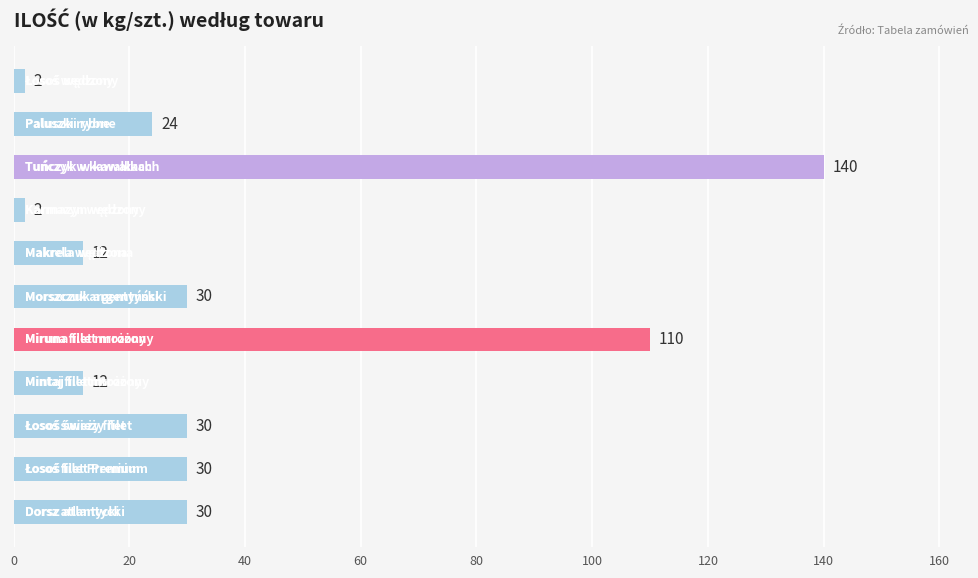

How many categories are shown in the chart?

11